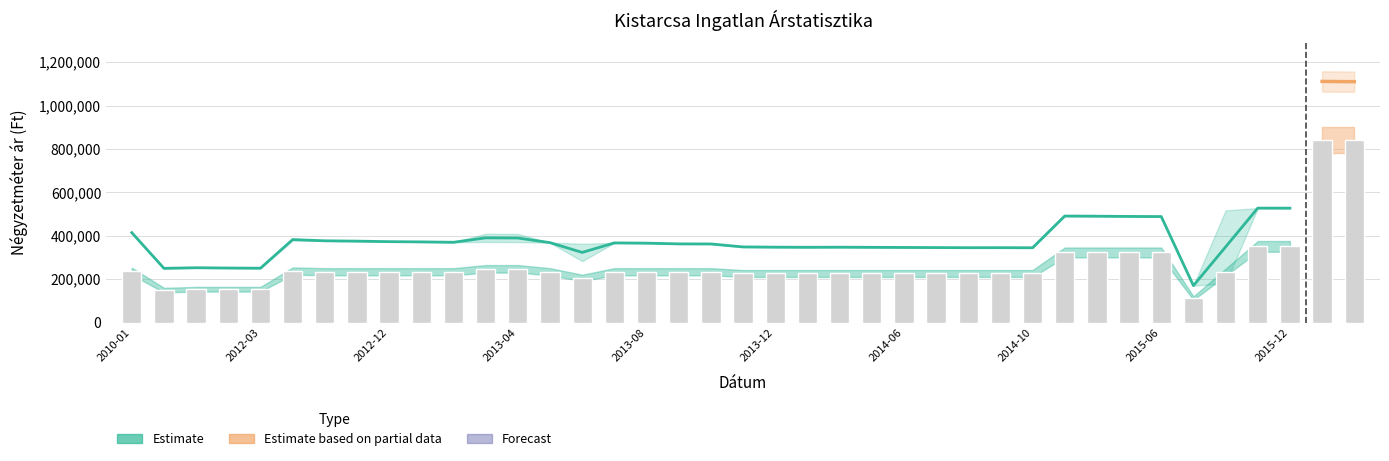

Reading right to left, transcribe all the data shown in this chart.

avg_price: 2020-05=841911	2020-04=841911	2015-12=351470	2015-11=351470	2015-10=232401	2015-09=113333	2015-06=323529	2015-05=323529	2015-04=323529	2015-03=323529	2014-10=226530	2014-09=226530	2014-08=226530	2014-07=226530	2014-06=226530	2014-05=226530	2014-04=226530	2014-01=226530	2013-12=226530	2013-11=226530	2013-10=234693	2013-09=234693	2013-08=234693	2013-07=234693	2013-06=206346	2013-05=234693	2013-04=248028	2013-03=248028	2013-02=234693	2013-01=234693	2012-12=234693	2012-09=234693	2012-08=234693	2012-07=237754	2012-03=154000	2012-02=154000	2012-01=154000	2011-12=150000	2010-01=236765
lower_band: 2020-05=1063446	2020-04=1064653	2015-12=527509	2015-11=527770	2015-10=180501	2015-09=170688	2015-06=488835	2015-05=489443	2015-04=490543	2015-03=491279	2014-10=345021	2014-09=345541	2014-08=345367	2014-07=345975	2014-06=346498	2014-05=347110	2014-04=347724	2014-01=347285	2013-12=347900	2013-11=348958	2013-10=362637	2013-09=362914	2013-08=366365	2013-07=367403	2013-06=283523	2013-05=368639	2013-04=371130	2013-03=371838	2013-02=370363	2013-01=372103	2012-12=373272	2012-09=375632	2012-08=377123	2012-07=378422	2012-03=250911	2012-02=251721	2012-01=253015	2011-12=250302	2010-01=414680
upper_band: 2020-05=1157034	2020-04=1158241	2015-12=527509	2015-11=527770	2015-10=517277	2015-09=170688	2015-06=488835	2015-05=489443	2015-04=490543	2015-03=491279	2014-10=345021	2014-09=345541	2014-08=345367	2014-07=345975	2014-06=346498	2014-05=347110	2014-04=347724	2014-01=347285	2013-12=347900	2013-11=348958	2013-10=362637	2013-09=362914	2013-08=366365	2013-07=367403	2013-06=363699	2013-05=368639	2013-04=408846	2013-03=409554	2013-02=370363	2013-01=372103	2012-12=373272	2012-09=375632	2012-08=377123	2012-07=387080	2012-03=250911	2012-02=251721	2012-01=253015	2011-12=250302	2010-01=414680
real_price: 2020-05=1110240	2020-04=1111447	2015-12=527509	2015-11=527770	2015-10=348889	2015-09=170688	2015-06=488835	2015-05=489443	2015-04=490543	2015-03=491279	2014-10=345021	2014-09=345541	2014-08=345367	2014-07=345975	2014-06=346498	2014-05=347110	2014-04=347724	2014-01=347285	2013-12=347900	2013-11=348958	2013-10=362637	2013-09=362914	2013-08=366365	2013-07=367403	2013-06=323611	2013-05=368639	2013-04=389988	2013-03=390696	2013-02=370363	2013-01=372103	2012-12=373272	2012-09=375632	2012-08=377123	2012-07=382751	2012-03=250911	2012-02=251721	2012-01=253015	2011-12=250302	2010-01=414680